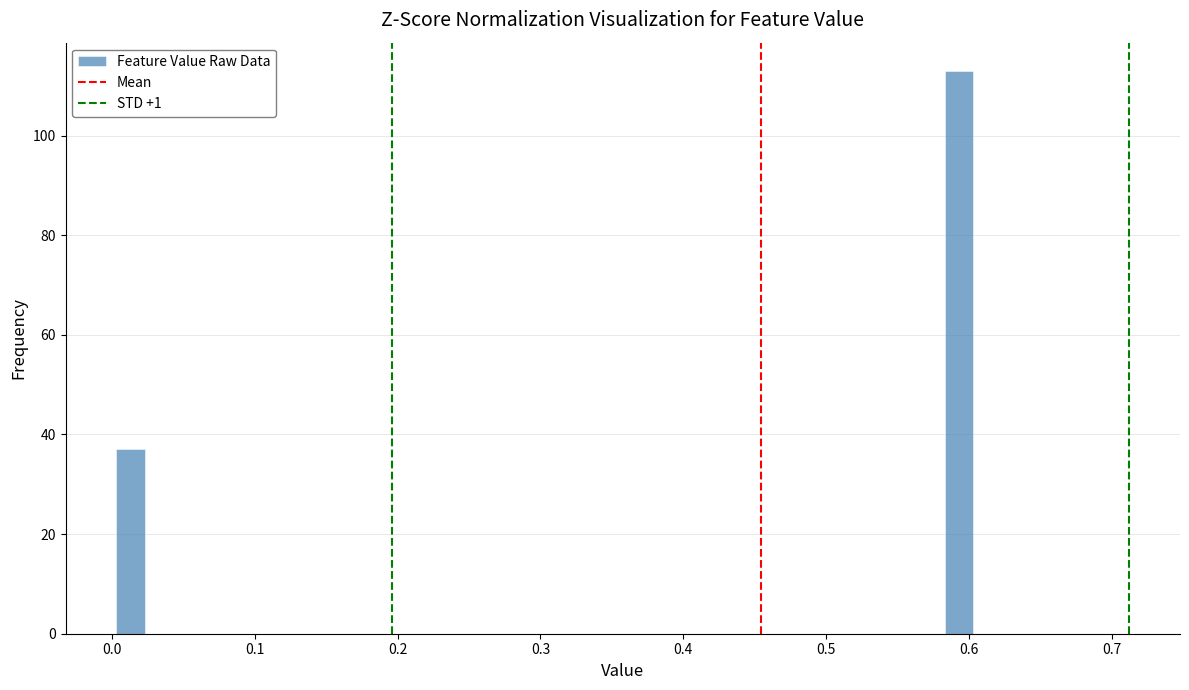

Read against the x-axis, roughly where is the centre of the tallest bar?

0.59